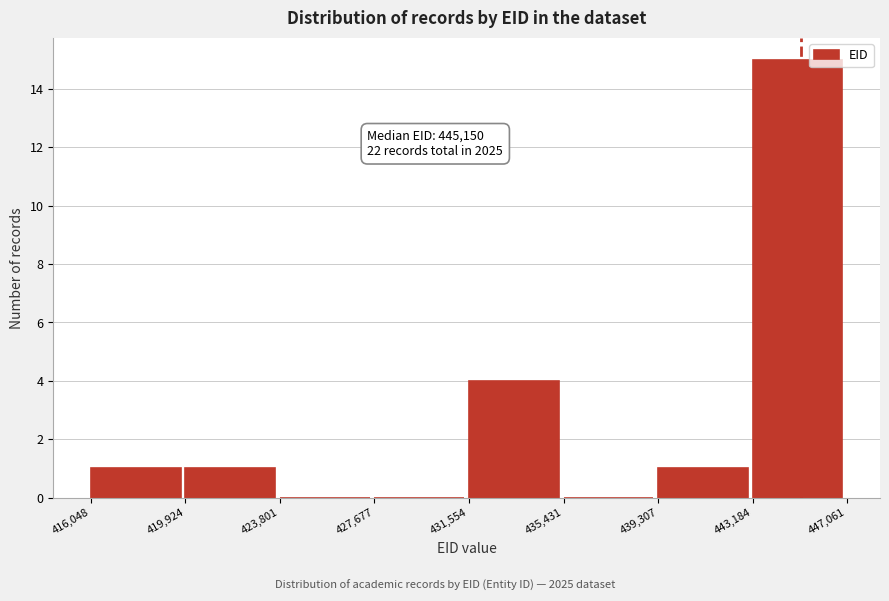

Over which range of the x-axis is the bar tallest?

443,184 to 447,061